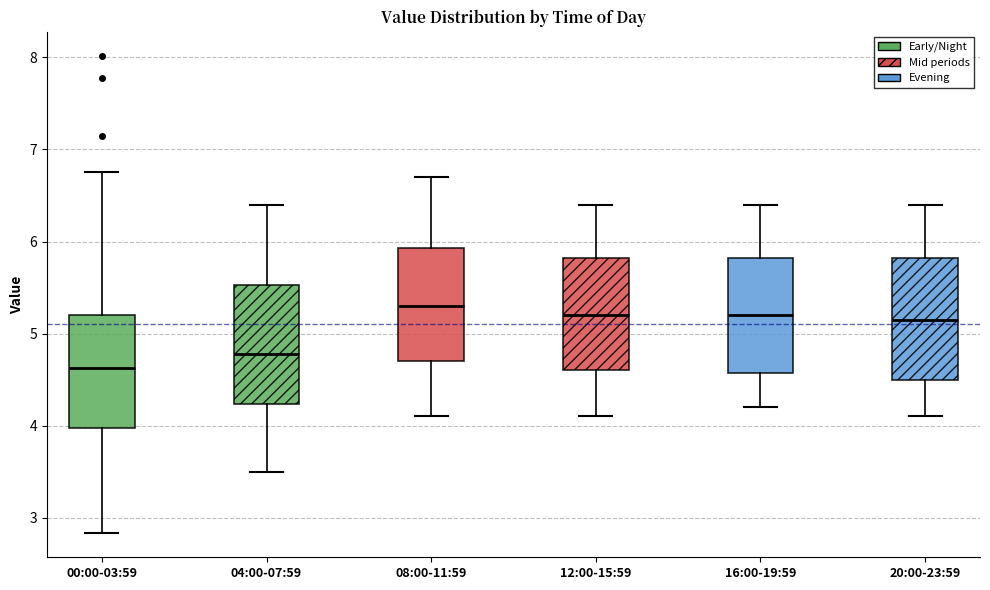

Reading left to right, transcribe this box plot: for each box, give where its median line is, the range the box spans, and where its two whiskers end, as read against the y-axis. The values are not printed on the chart, so give them approximately, as read against the axis.

00:00-03:59: median 4.6, box 4.0 to 5.2, whiskers 2.8 to 6.8
04:00-07:59: median 4.8, box 4.2 to 5.5, whiskers 3.5 to 6.4
08:00-11:59: median 5.3, box 4.7 to 5.9, whiskers 4.1 to 6.7
12:00-15:59: median 5.2, box 4.6 to 5.8, whiskers 4.1 to 6.4
16:00-19:59: median 5.2, box 4.6 to 5.8, whiskers 4.2 to 6.4
20:00-23:59: median 5.2, box 4.5 to 5.8, whiskers 4.1 to 6.4